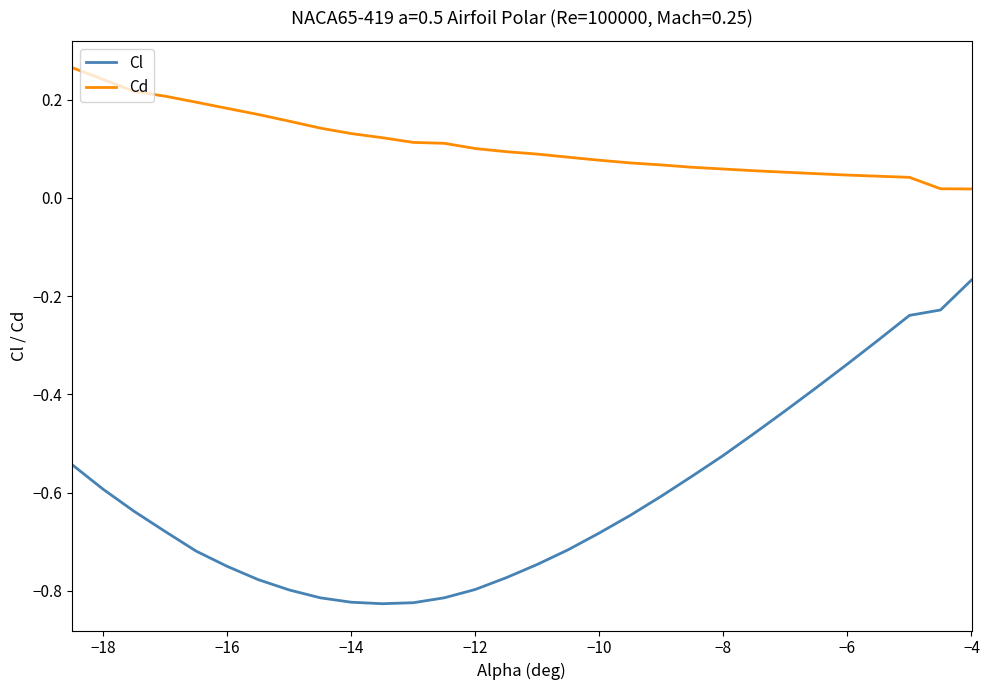

Rank the series by their maximum value, from highest to lowest.

Cd, Cl